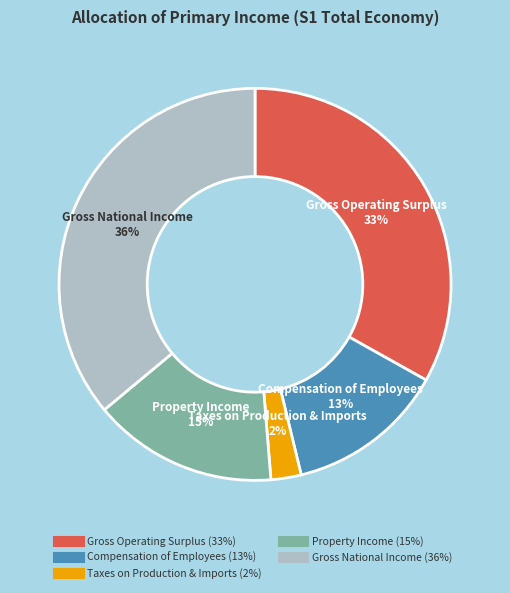

To the nearest percent, what is the difference between the Gross Operating Surplus and Gross National Income slice percentages?

3%